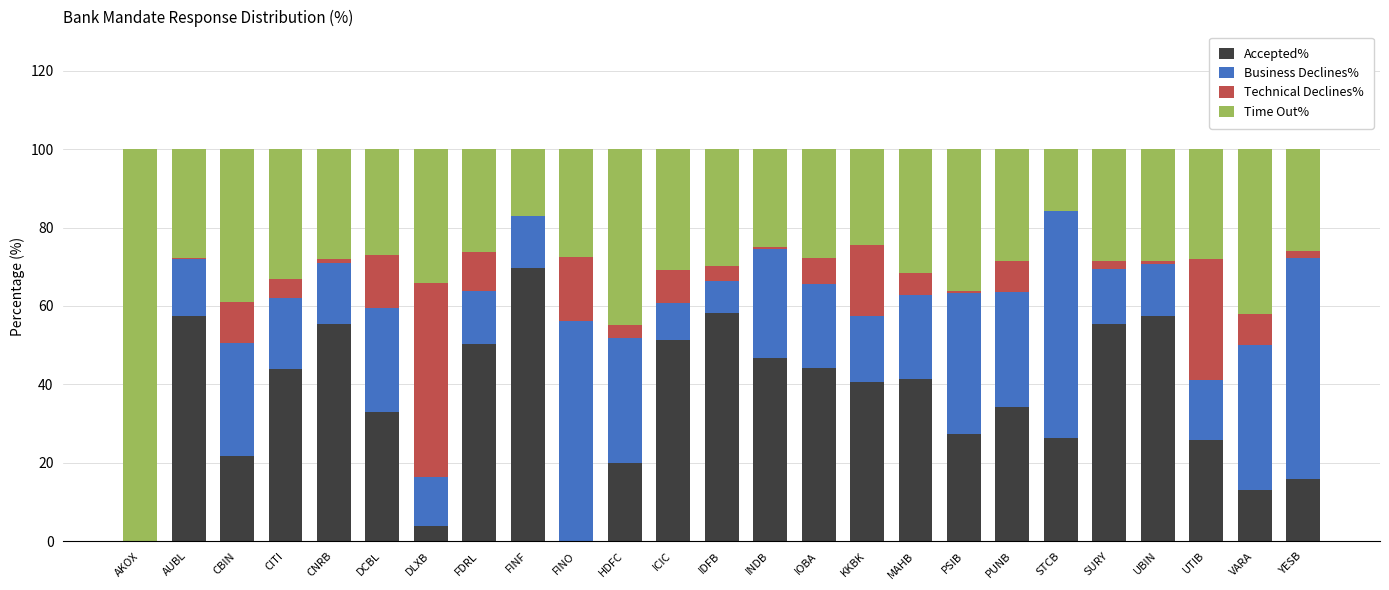

Which category has the highest value in the Accepted% series?

FINF